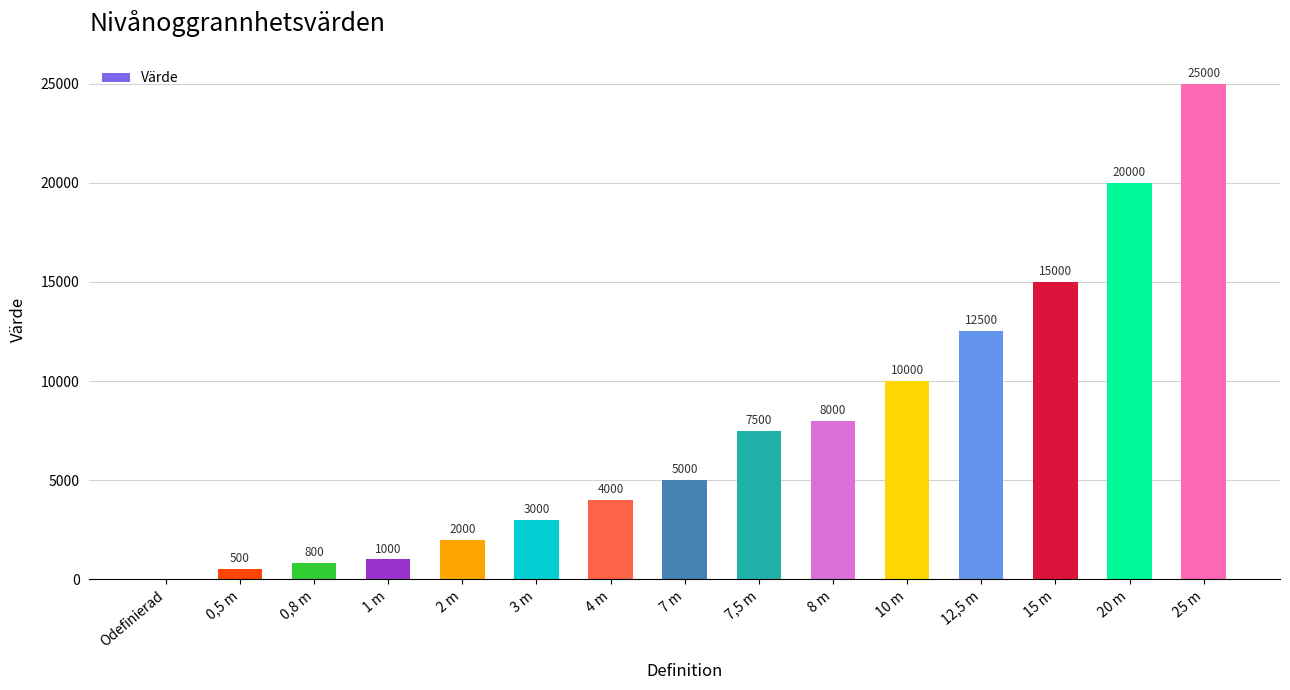

Which category has the highest value across all series?

25 m